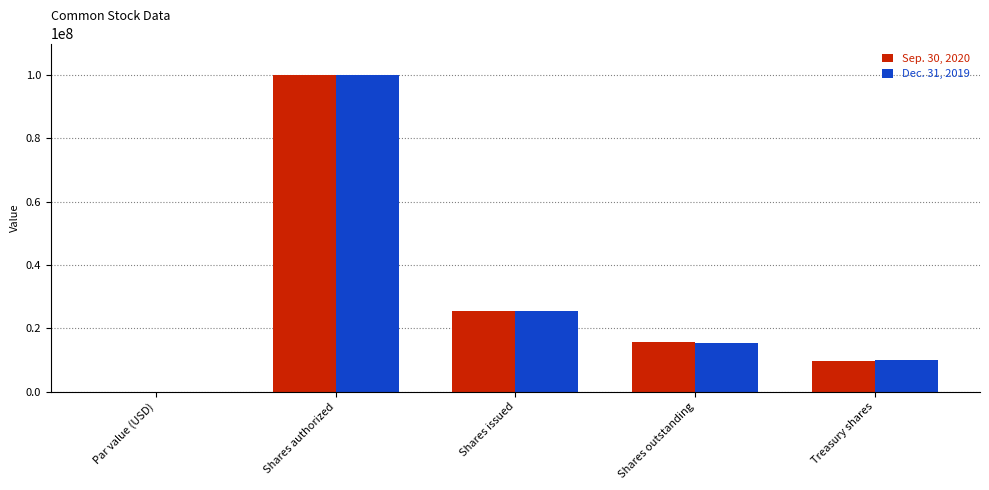

How many data points does each series have?

5